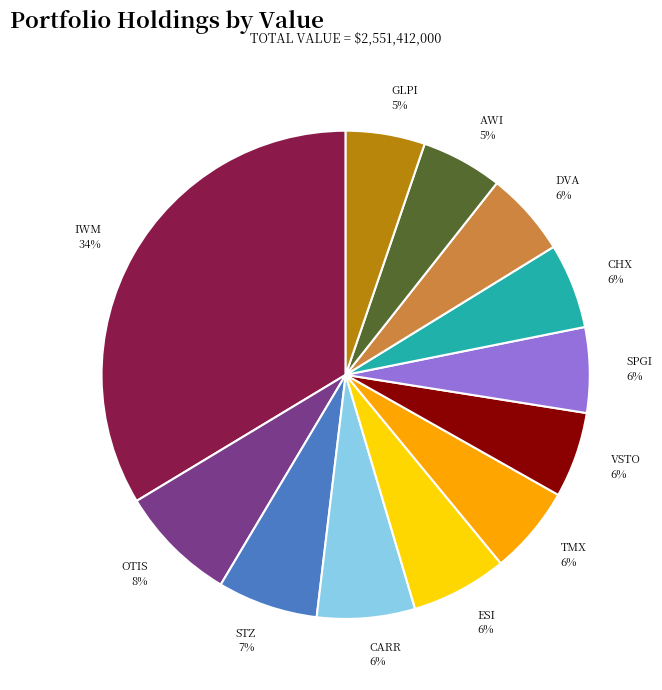

Between AWI and IWM, which is larger?

IWM